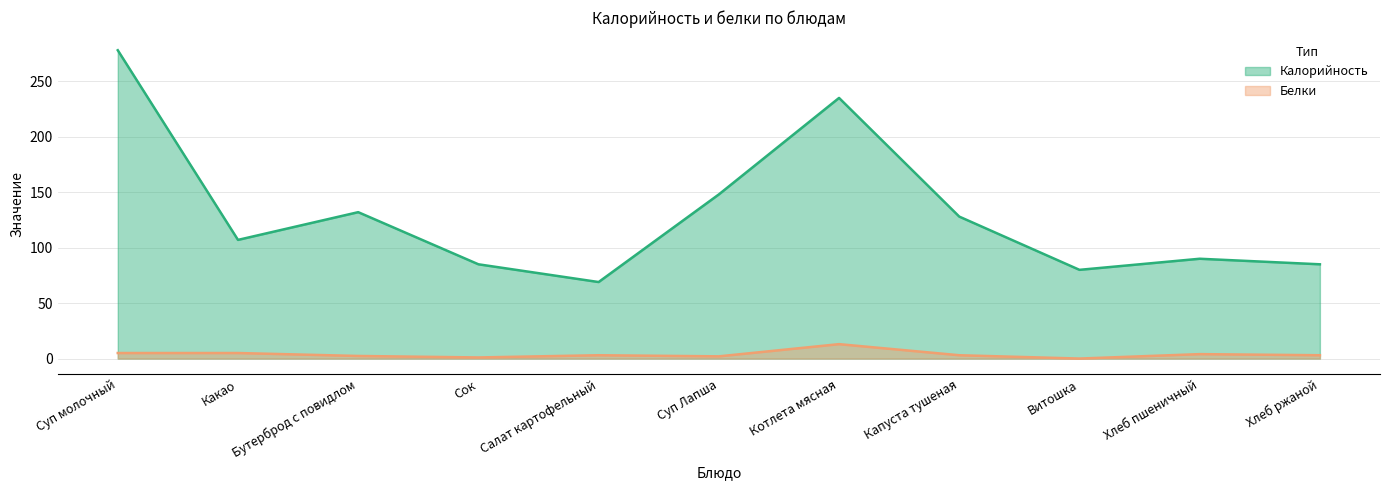

True or false: Белки has a value of 5.0 at Какао.

True